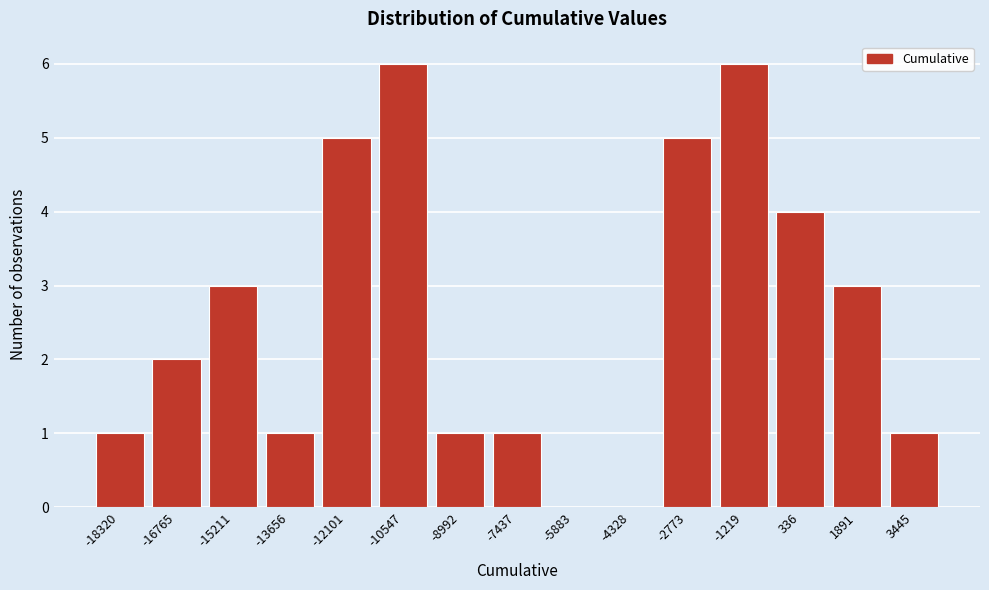

Reading left to right, transcribe all the data shown in this chart.

-18320=1	-16765=2	-15211=3	-13656=1	-12101=5	-10547=6	-8992=1	-7437=1	-5883=0	-4328=0	-2773=5	-1219=6	336=4	1891=3	3445=1